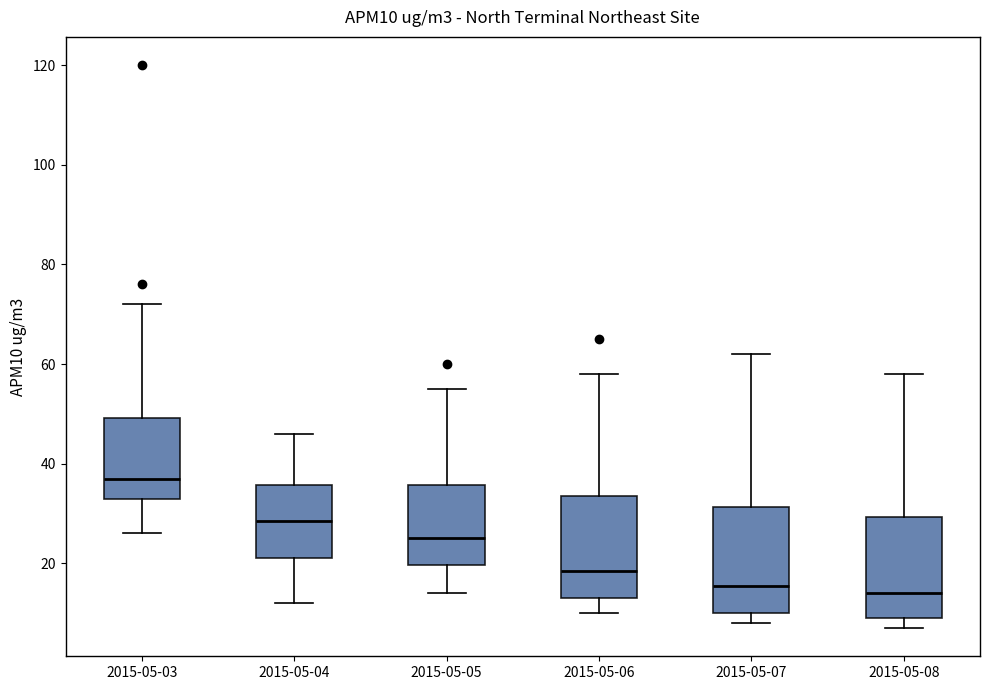

Reading left to right, read every box against the y-axis: the position of its median line, the range the box covers, and the ends of its whiskers. The values are not printed on the chart, so give them approximately, as read against the axis.

2015-05-03: median 38, box 34 to 50, whiskers 26 to 72
2015-05-04: median 28, box 22 to 36, whiskers 12 to 46
2015-05-05: median 26, box 20 to 36, whiskers 14 to 56
2015-05-06: median 18, box 14 to 34, whiskers 10 to 58
2015-05-07: median 16, box 10 to 32, whiskers 8 to 62
2015-05-08: median 14, box 10 to 30, whiskers 8 to 58